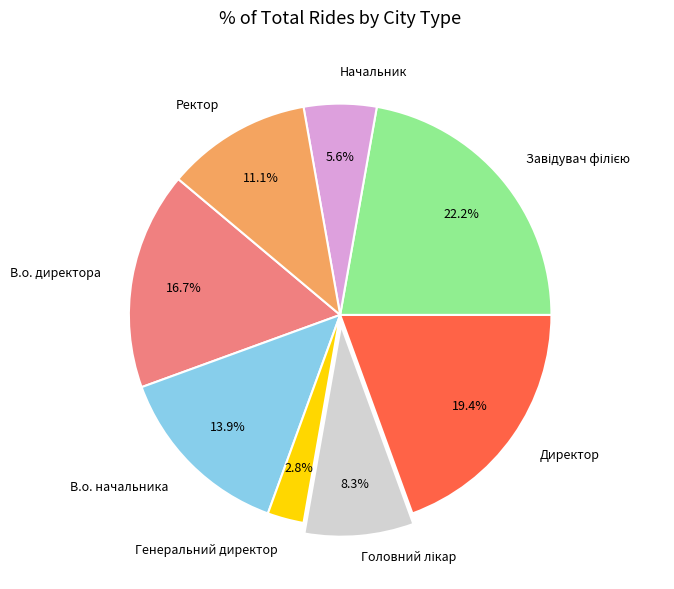

Does any single category account for the majority?

No